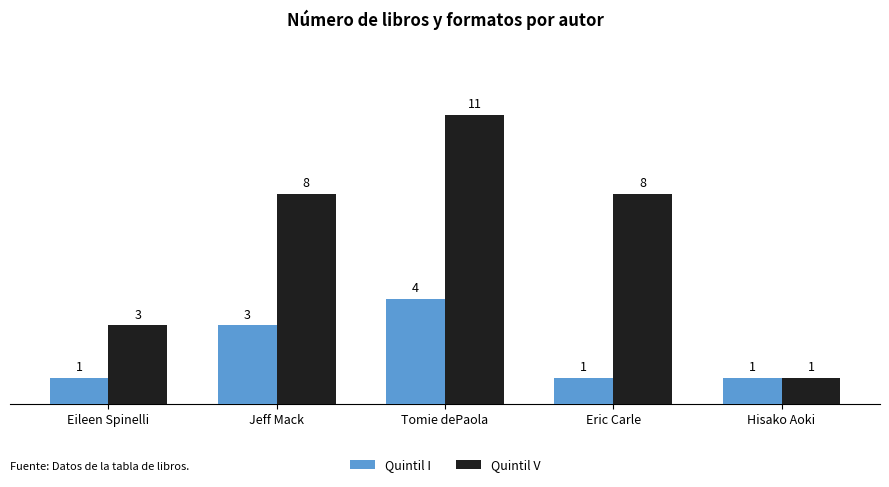

Reading left to right, extract all data points from this chart.

Quintil I: 1	3	4	1	1
Quintil V: 3	8	11	8	1